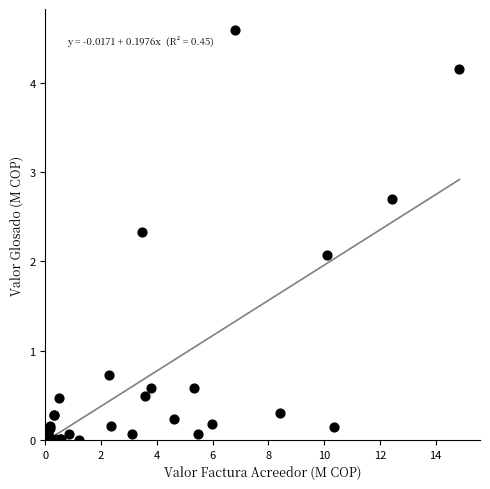

What Y value in the scatter plot is closest to 2?

2.1